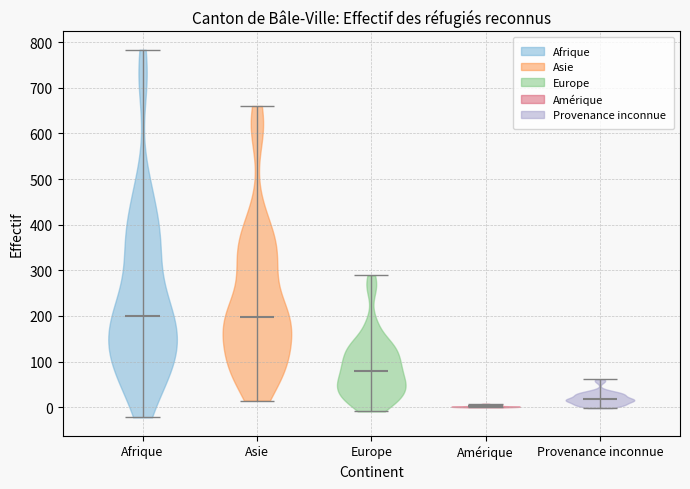

Reading left to right, read every violin against the y-axis: where its median line is, and the lowest and highest points it reaches. The values are not printed on the chart, so give them approximately, as read against the axis.

Afrique: median line 200, lowest point -20, highest point 780
Asie: median line 200, lowest point 10, highest point 660
Europe: median line 80, lowest point -10, highest point 290
Amérique: median line 0, lowest point 0, highest point 10
Provenance inconnue: median line 20, lowest point 0, highest point 60